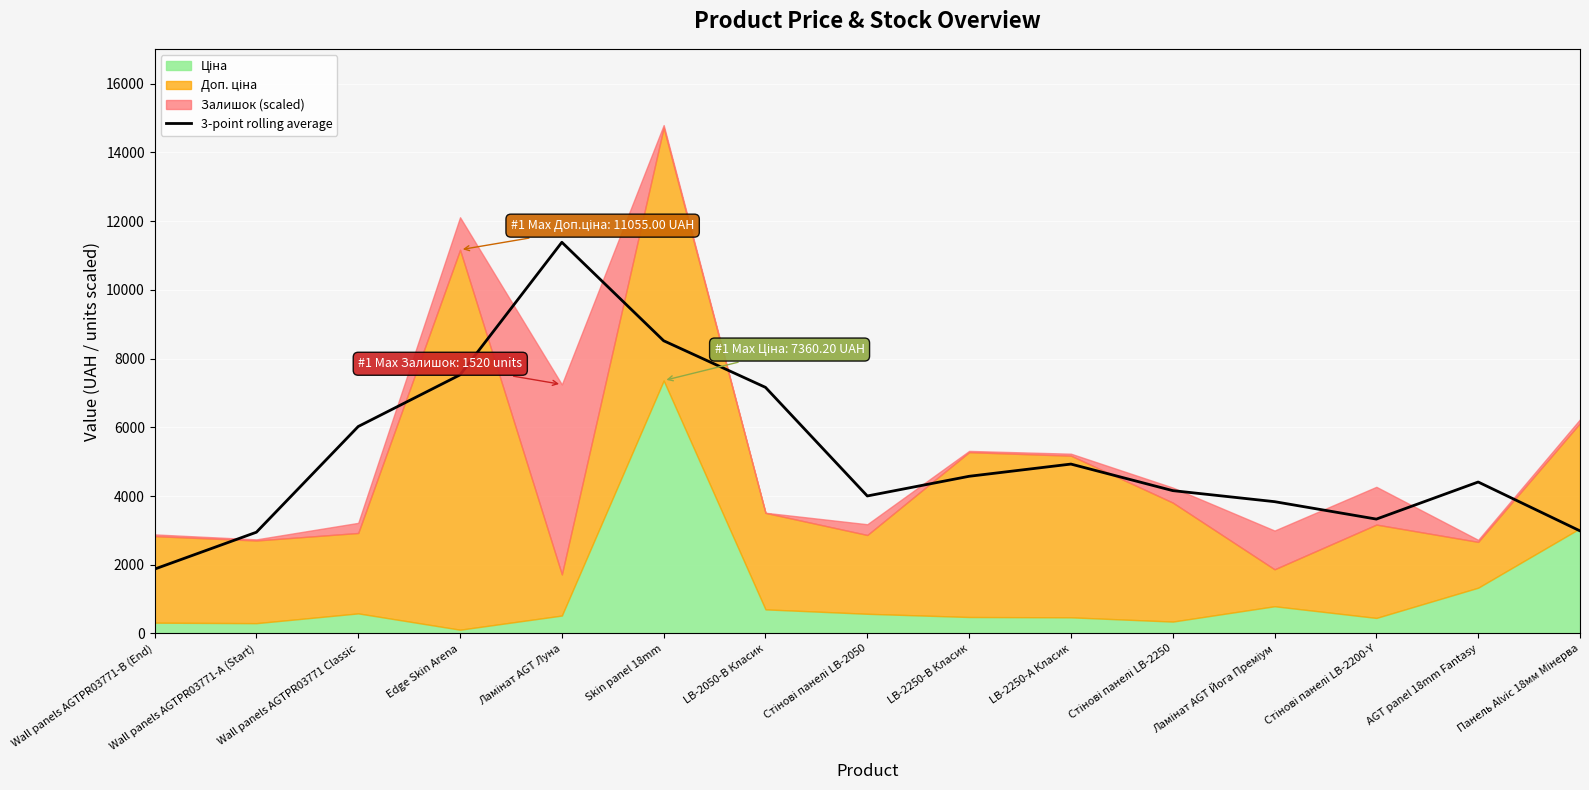

Which category has the lowest value across all series?

Wall panels AGTPR03771-B (End)